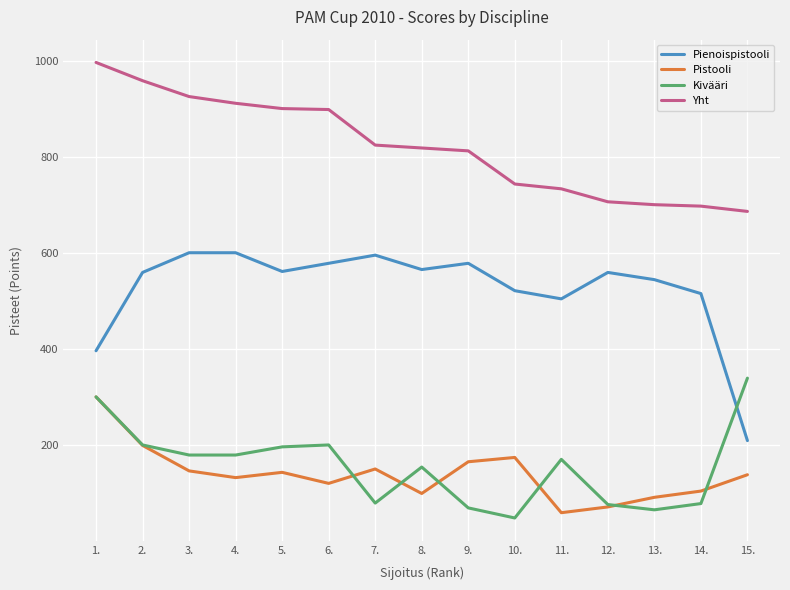

True or false: Pienoispistooli has a value of 710 at 10..

False